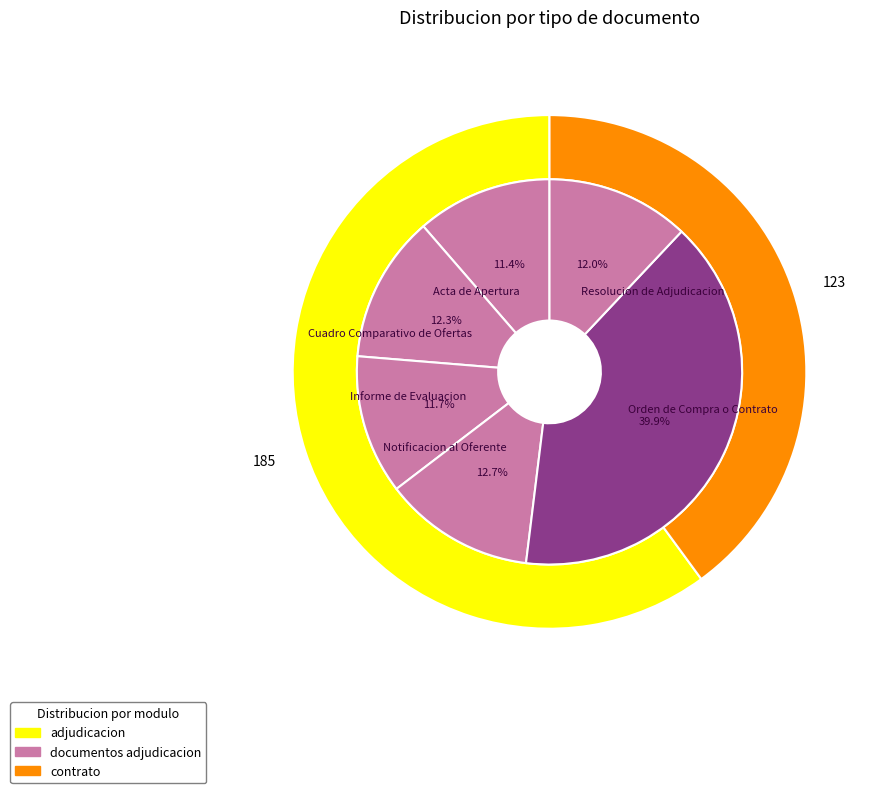

To the nearest percent, what is the combined percentage of Cuadro Comparativo de Ofertas and Informe de Evaluacion?

24%